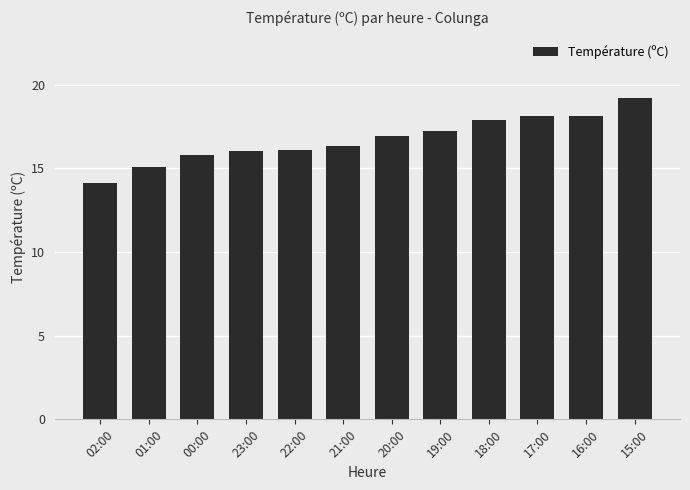

Which has a higher value, 22:00 or 19:00?

19:00